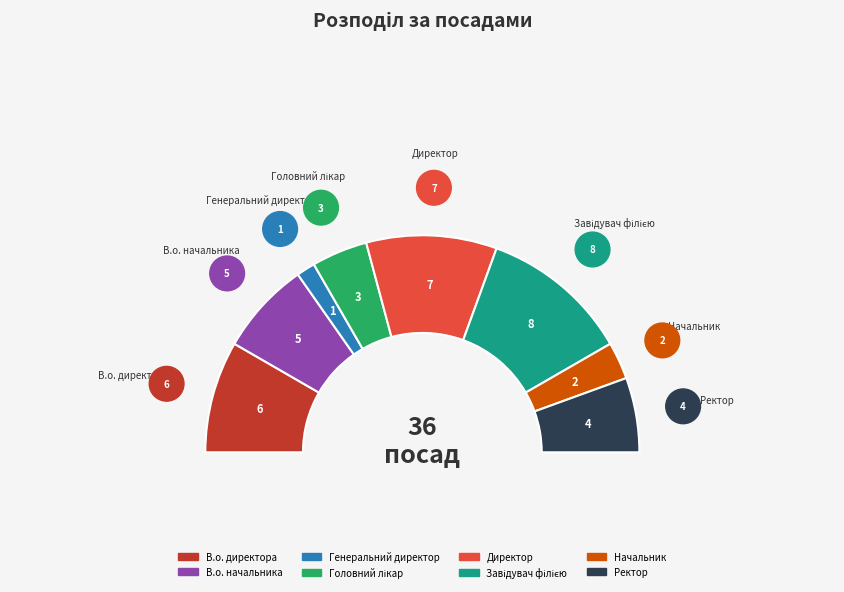

How many slices are in this pie chart?

8